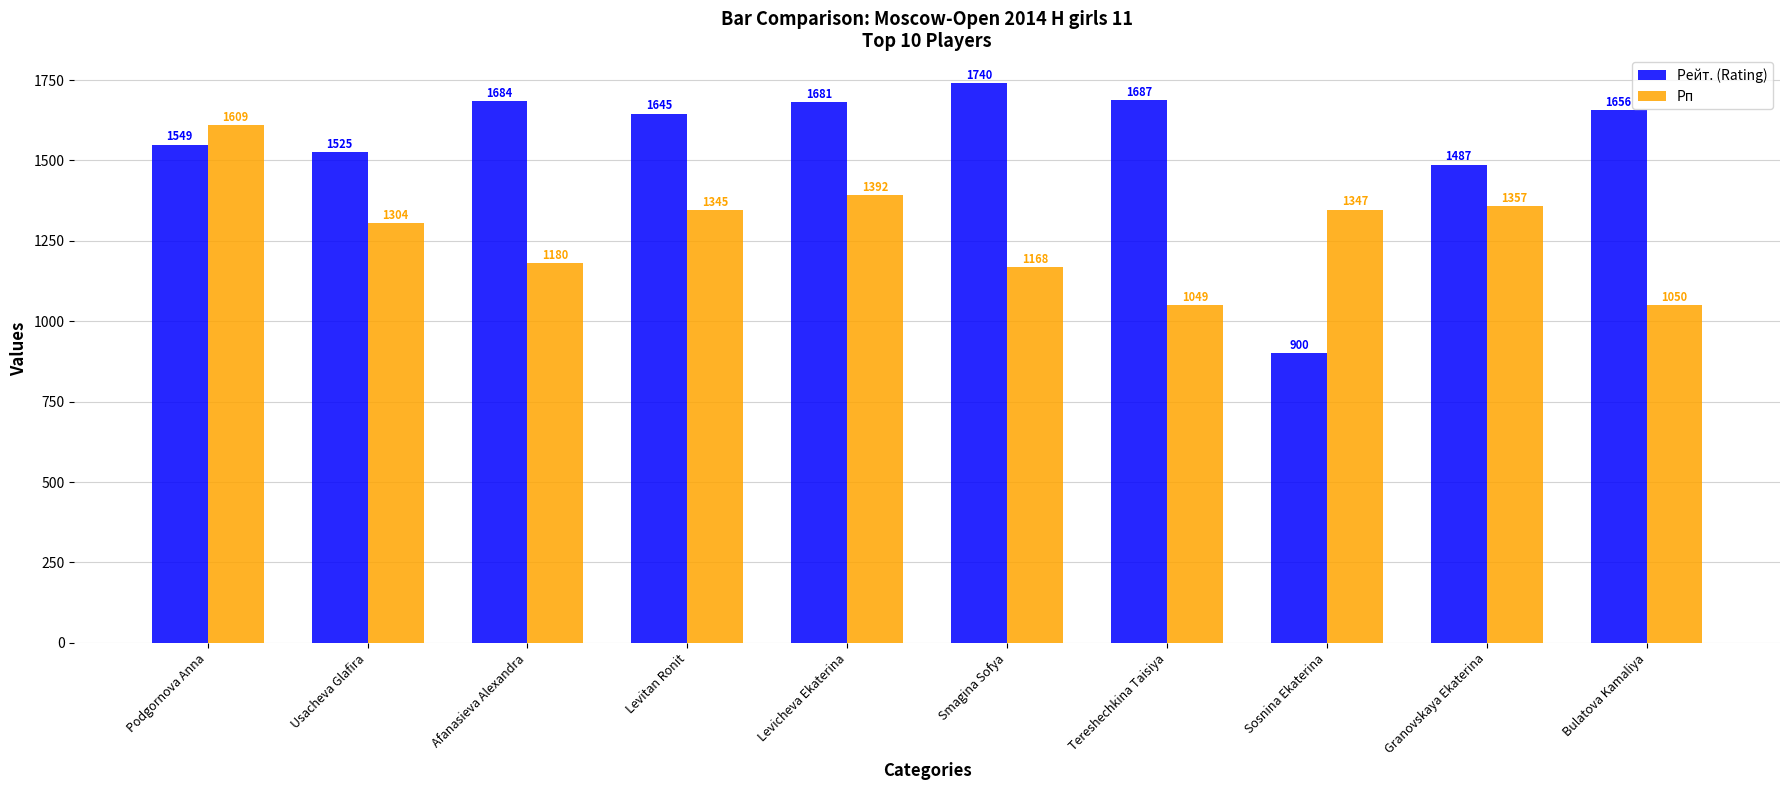

At how many categories does at least one series exceed 1468?

9